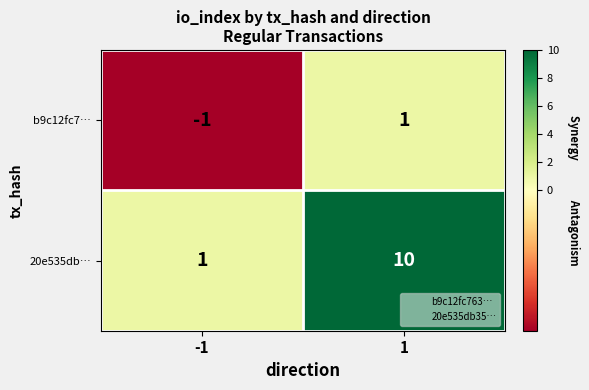

List the series in order of their overall mean, highest first.

20e535db…, b9c12fc7…